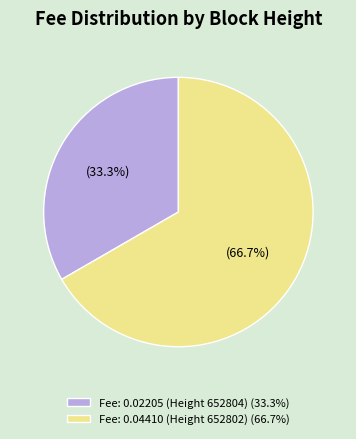

Which category has the smallest portion of the pie?

Fee: 0.02205 (Height 652804) (33.3%)